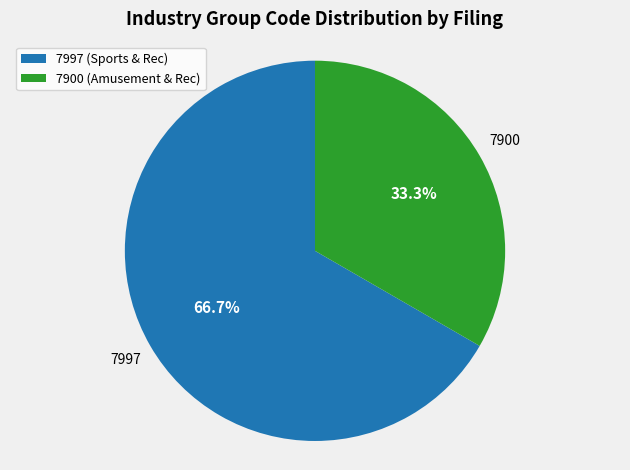

Is there a majority slice in this chart?

Yes